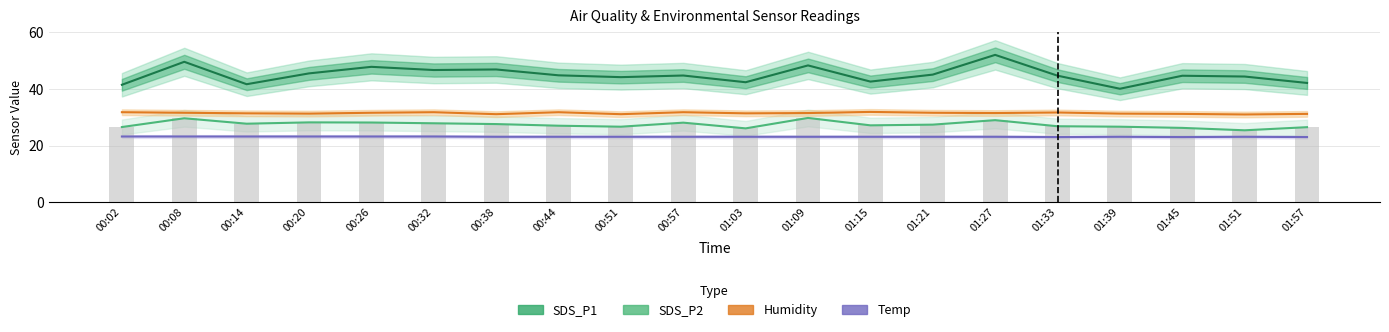

Reading left to right, list all the values displayed in this chart.

SDS_P1: 00:02=41.5	00:08=49.6	00:14=41.7	00:20=45.5	00:26=47.9	00:32=46.7	00:38=46.9	00:44=44.9	00:51=44.2	00:57=44.8	01:03=42.4	01:09=48.4	01:15=42.6	01:21=45.1	01:27=52.1	01:33=44.7	01:39=40.1	01:45=44.7	01:51=44.4	01:57=42.1
SDS_P2: 00:02=26.6	00:08=29.6	00:14=27.7	00:20=28.2	00:26=28.1	00:32=27.9	00:38=27.6	00:44=27.0	00:51=26.7	00:57=28.1	01:03=26.1	01:09=29.8	01:15=27.1	01:21=27.4	01:27=29.0	01:33=26.8	01:39=26.7	01:45=26.2	01:51=25.4	01:57=26.5
Humidity: 00:02=31.8	00:08=31.6	00:14=31.4	00:20=31.3	00:26=31.6	00:32=31.8	00:38=31.1	00:44=31.8	00:51=31.1	00:57=31.8	01:03=31.4	01:09=31.5	01:15=31.9	01:21=31.6	01:27=31.5	01:33=31.7	01:39=31.3	01:45=31.2	01:51=31.0	01:57=31.2
Temp: 00:02=23.2	00:08=23.2	00:14=23.2	00:20=23.2	00:26=23.2	00:32=23.2	00:38=23.1	00:44=23.1	00:51=23.1	00:57=23.1	01:03=23.1	01:09=23.1	01:15=23.1	01:21=23.1	01:27=23.1	01:33=23.0	01:39=23.1	01:45=23.0	01:51=23.1	01:57=23.0